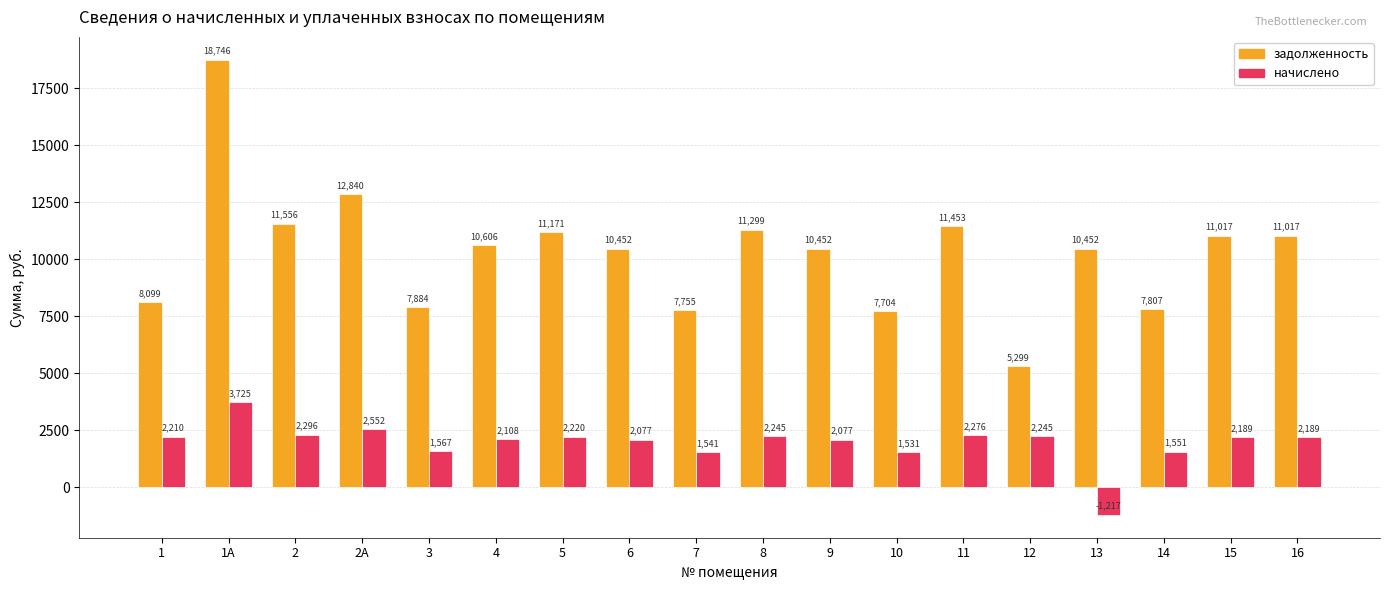

The value of задолженность at 11 is 11453.3. True or false?

True